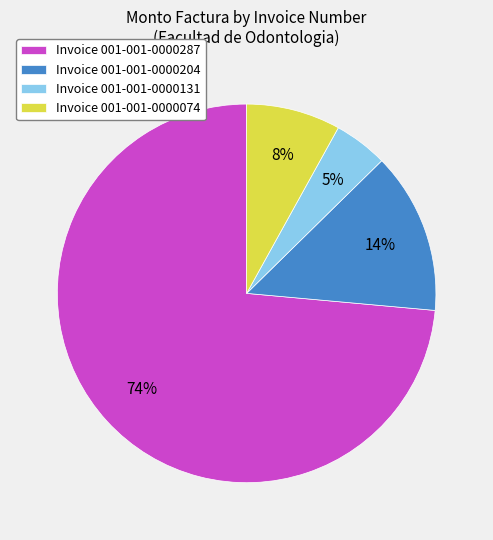

How many slices are in this pie chart?

4